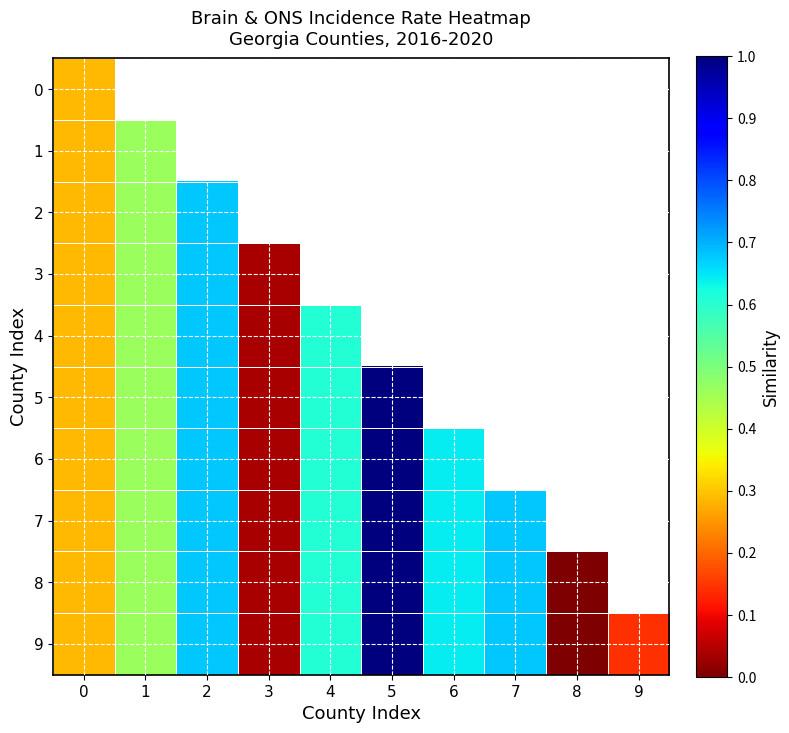

How many data points in 8 are above 0?

8